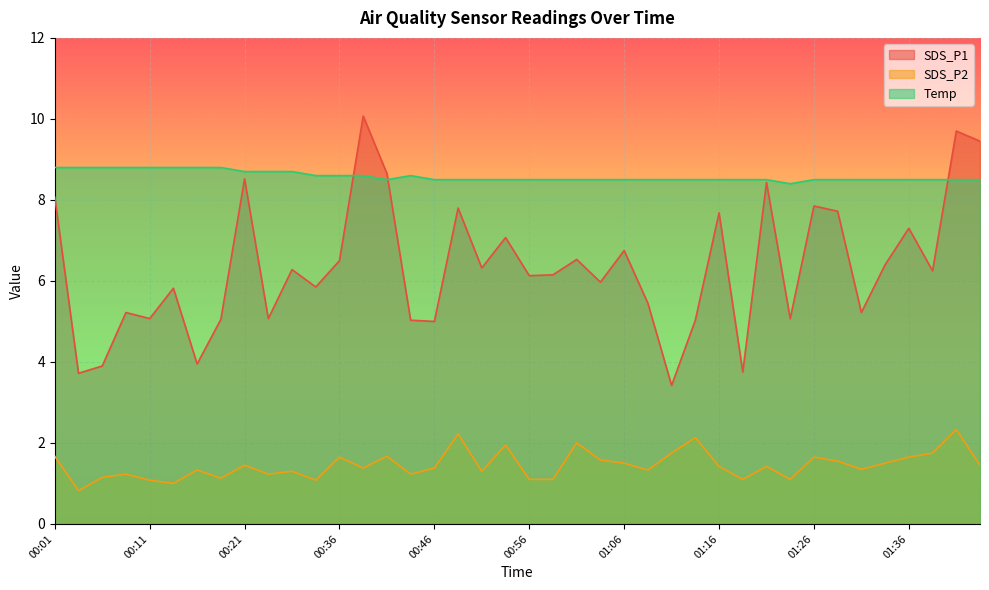

What are all the series names shown in the legend?

SDS_P1, SDS_P2, Temp